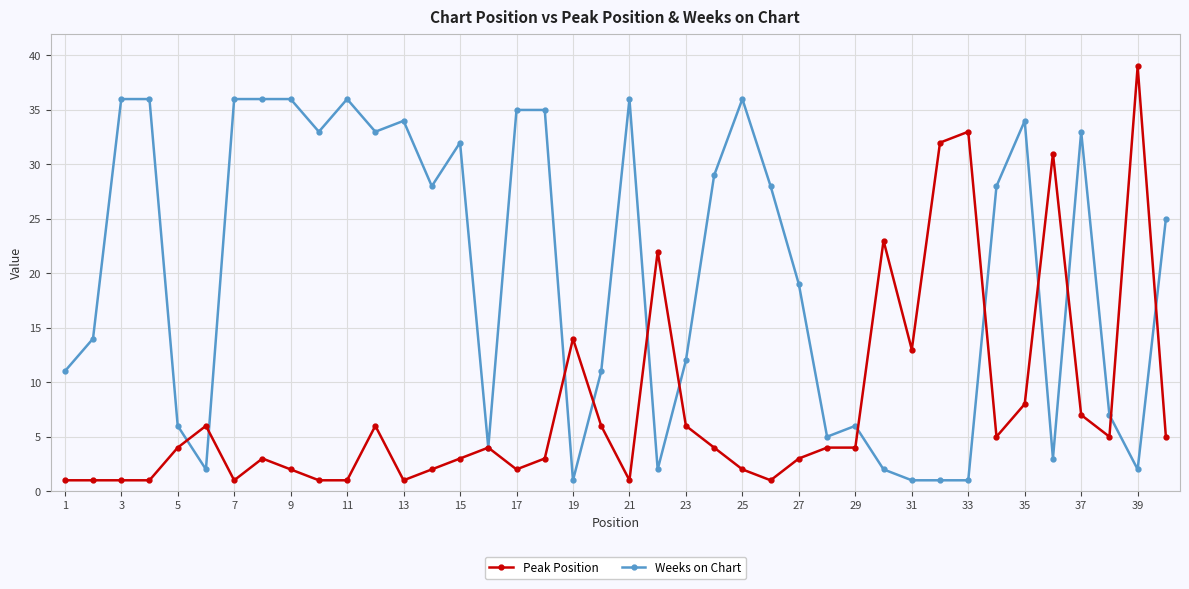

True or false: Peak Position has more than 2 points higher than both neighbors.

True